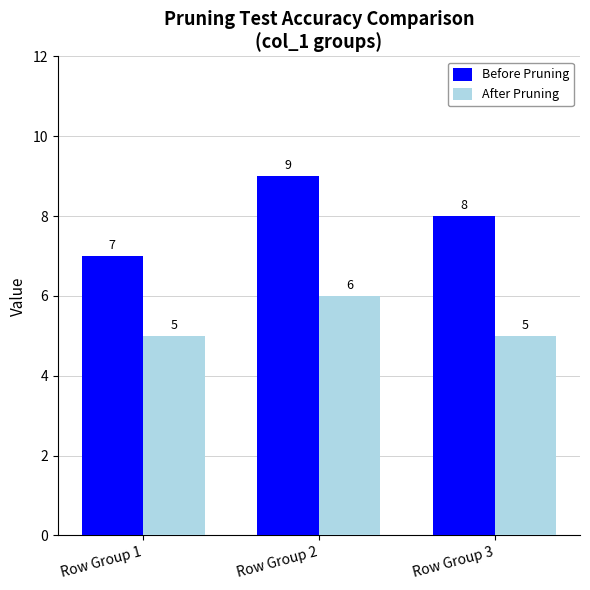

Rank the series by their average value, from lowest to highest.

After Pruning, Before Pruning